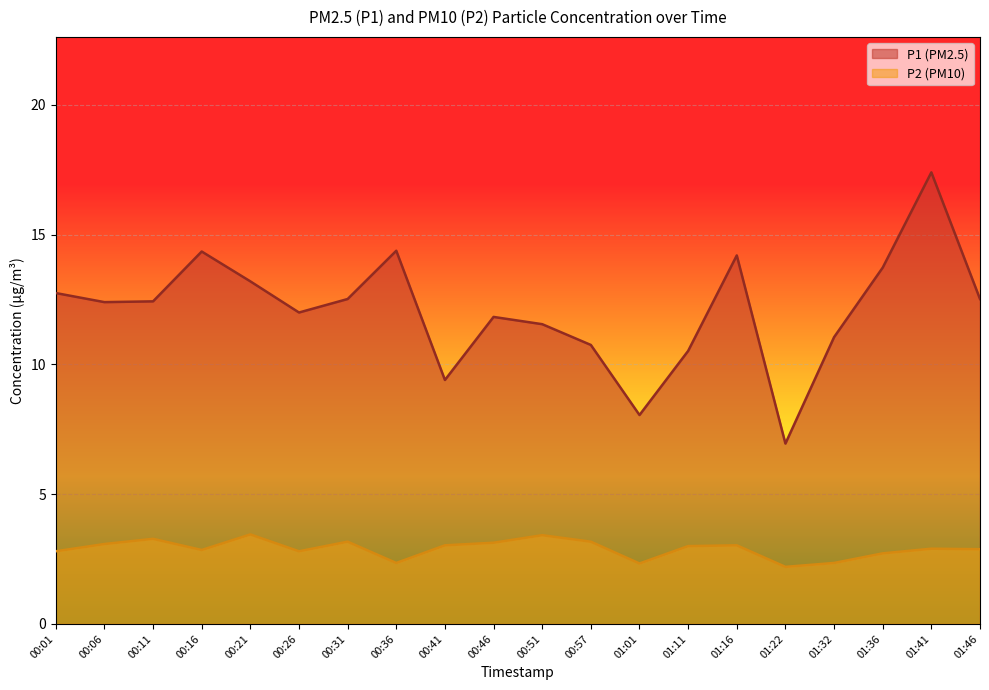

At which label does P1 (PM2.5) line first exceed 12?

00:01